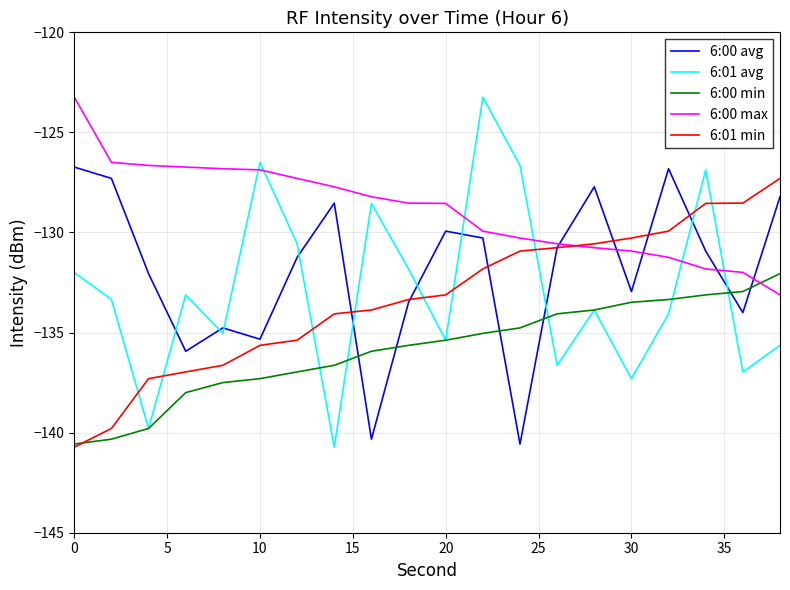

Which series ends up on top after the final intersection of 6:01 avg and 6:01 min?

6:01 min